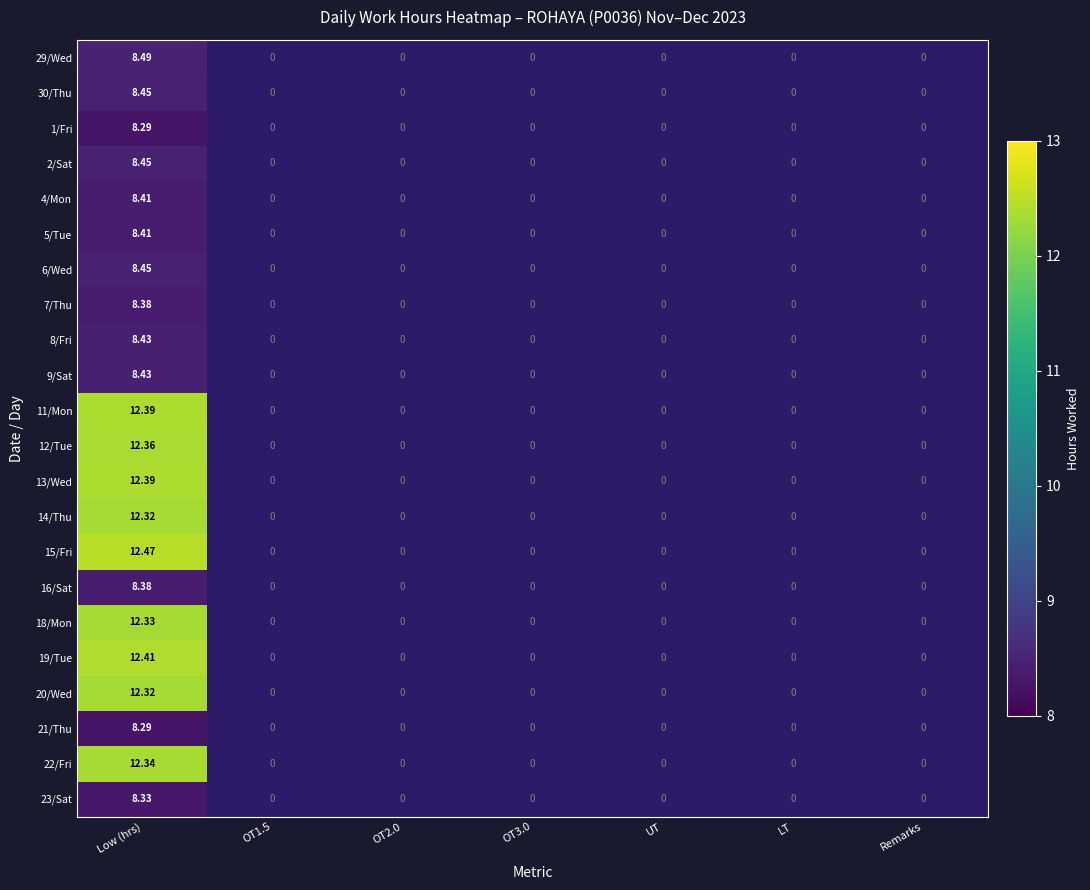

Rank the categories by 12/Tue value from highest to lowest.

Low (hrs), OT1.5, OT2.0, OT3.0, UT, LT, Remarks